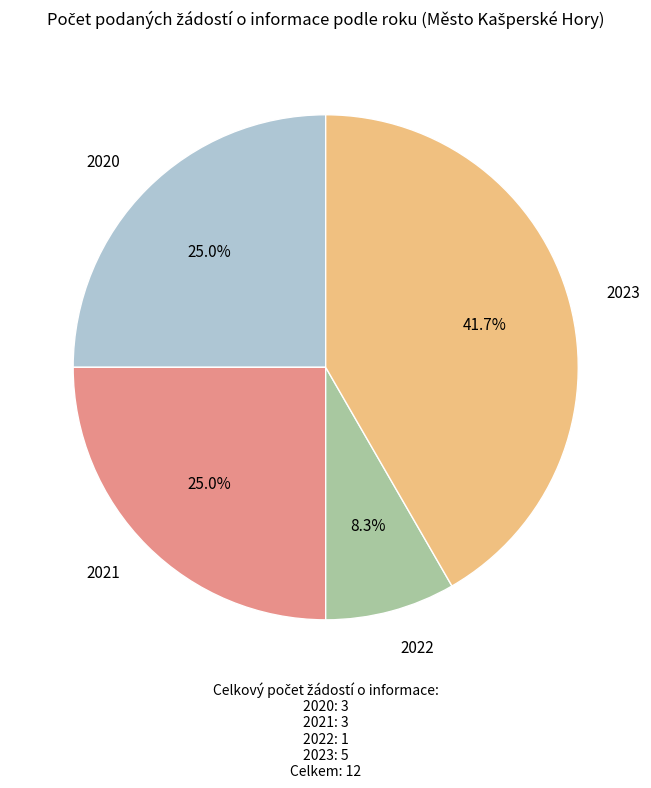

Does any single category account for the majority?

No